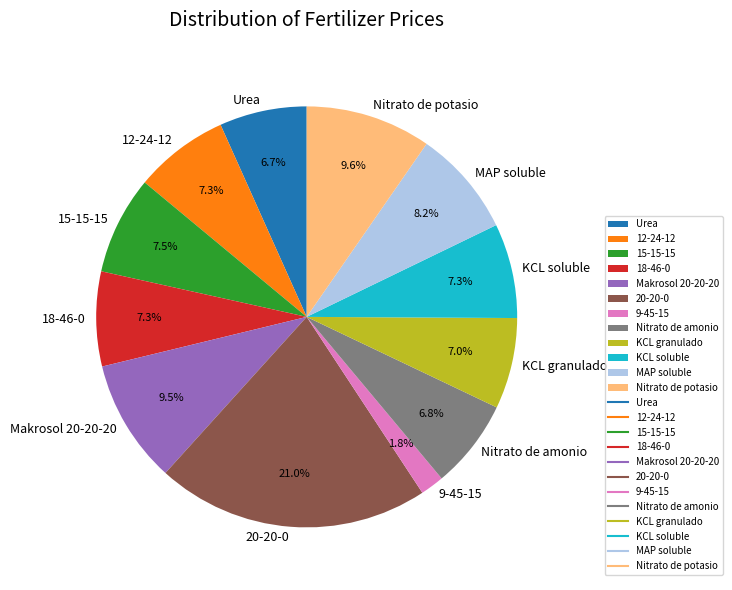

Which category has the biggest portion of the pie?

20-20-0